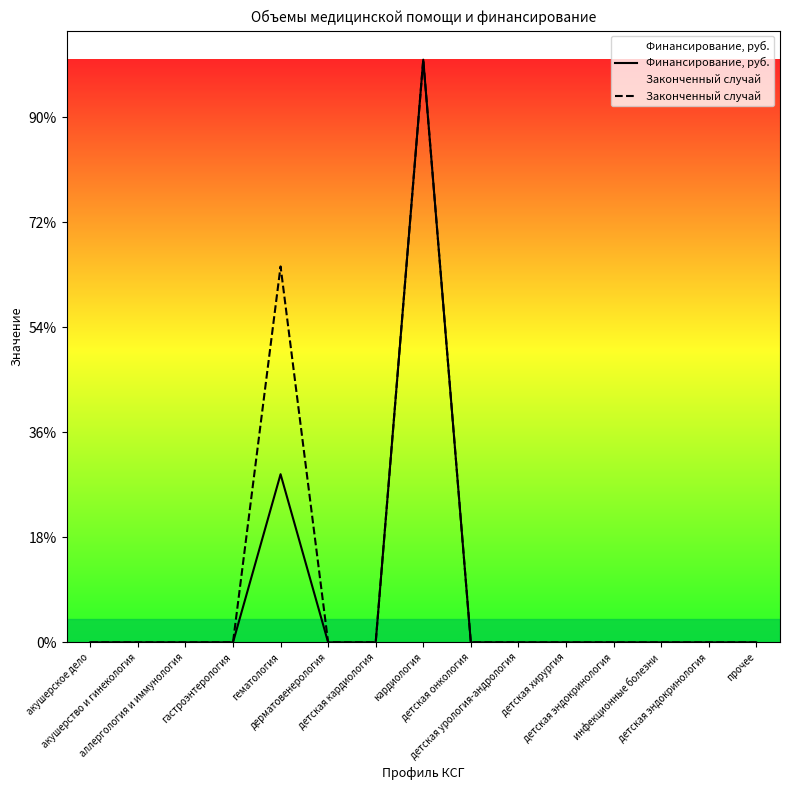

Rank the series at акушерское дело from lowest to highest value.

Финансирование, руб., Законченный случай